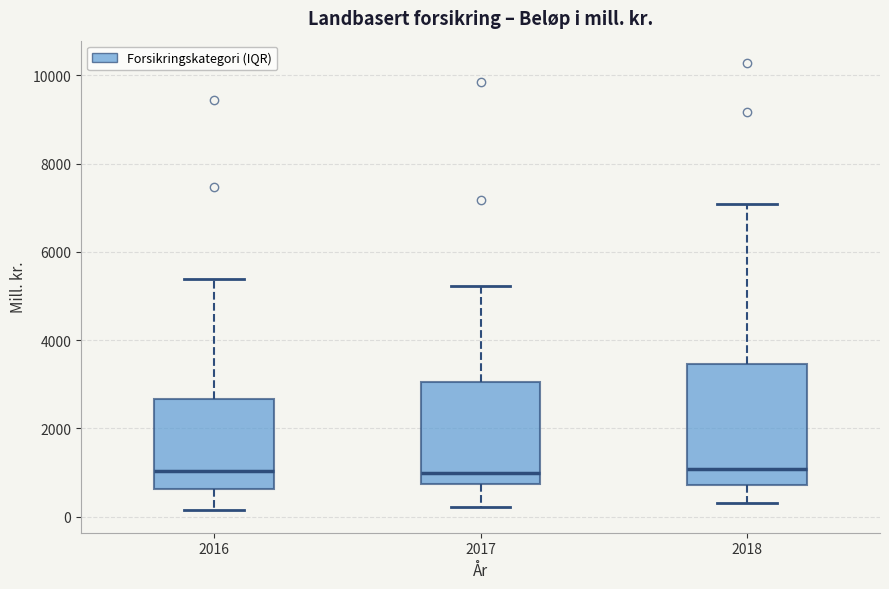

Which box is the tallest, from its lower edge to its upper edge?

2018